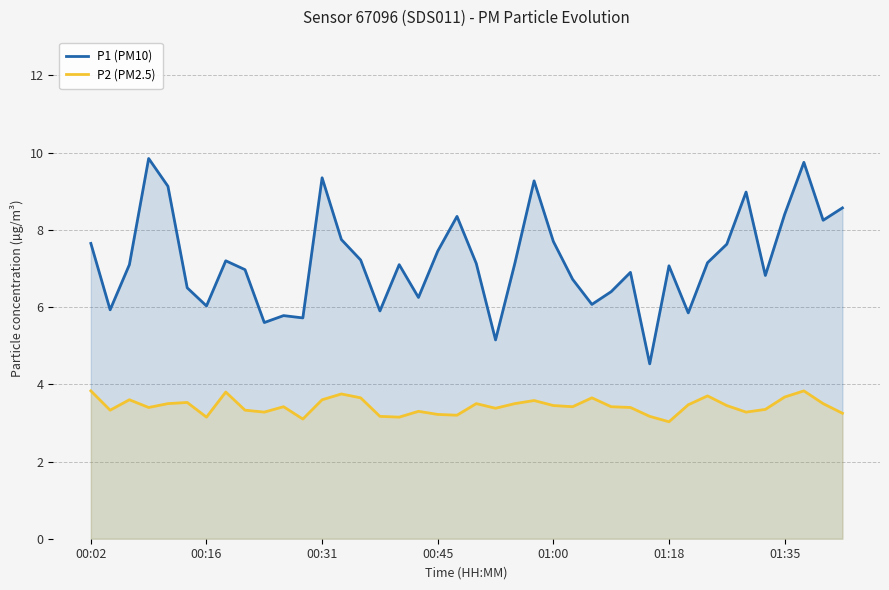

Count the number of data series in this chart.

2